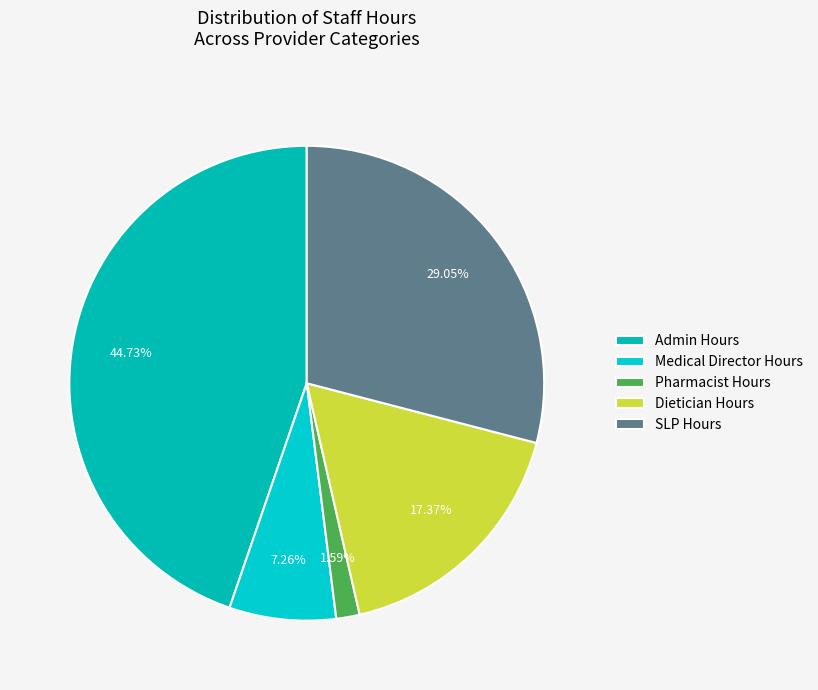

Count the number of slices in the pie.

5